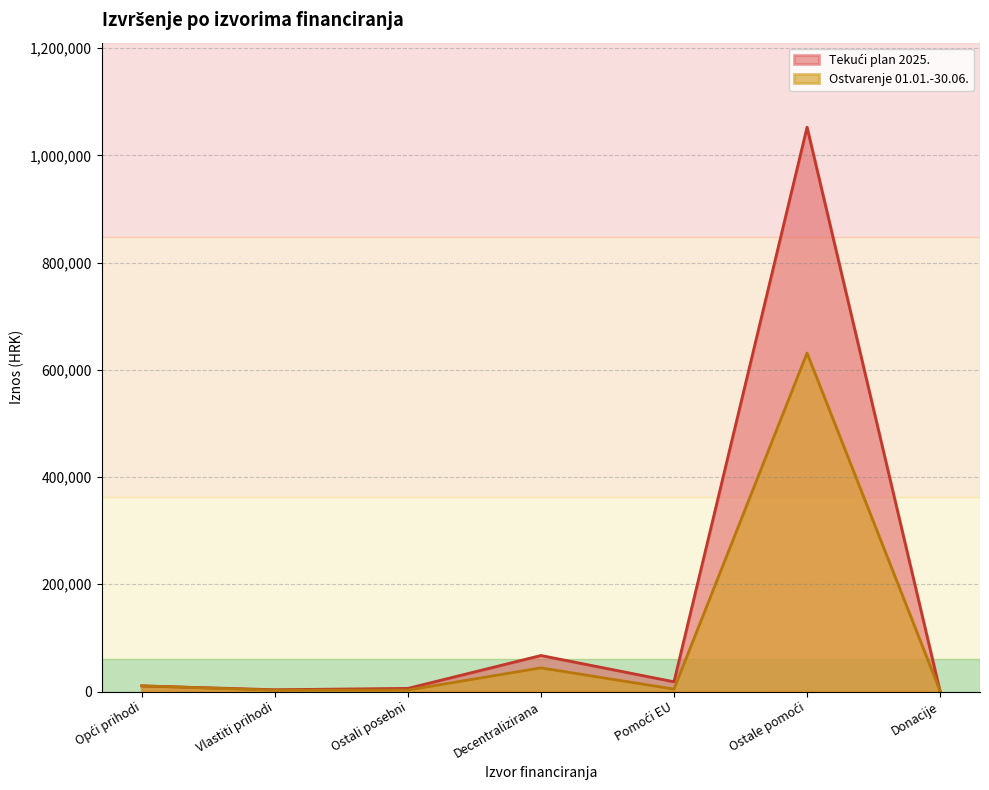

What is the maximum value shown in the chart?

1052490.0